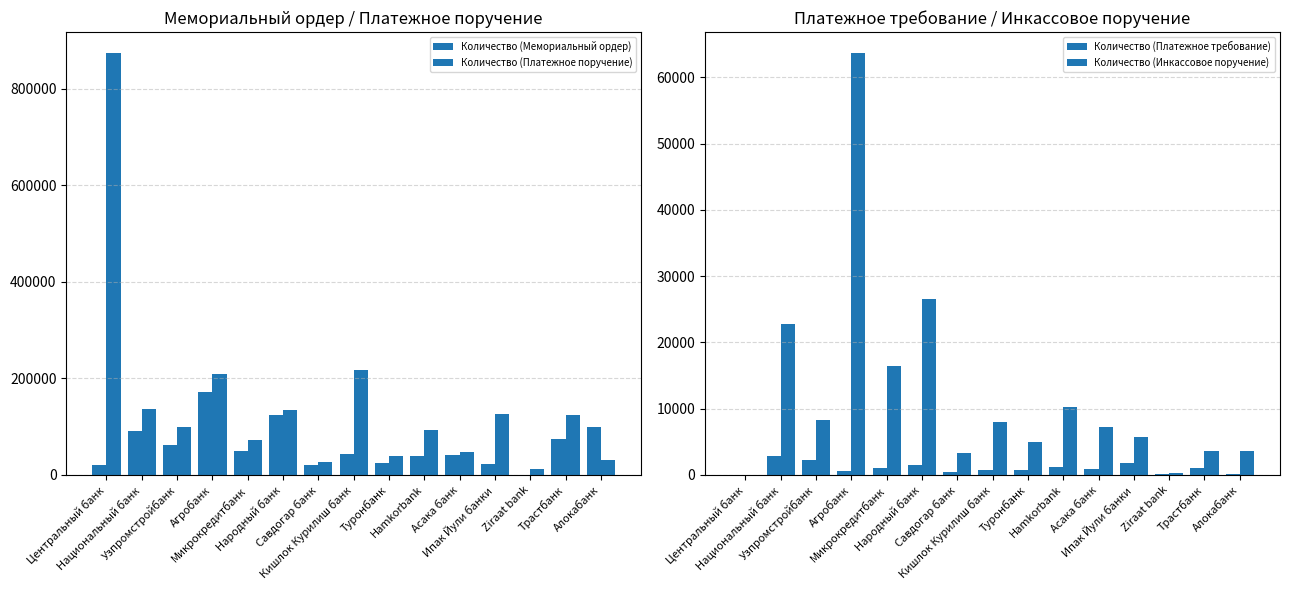

Count the number of categories in the chart.

15